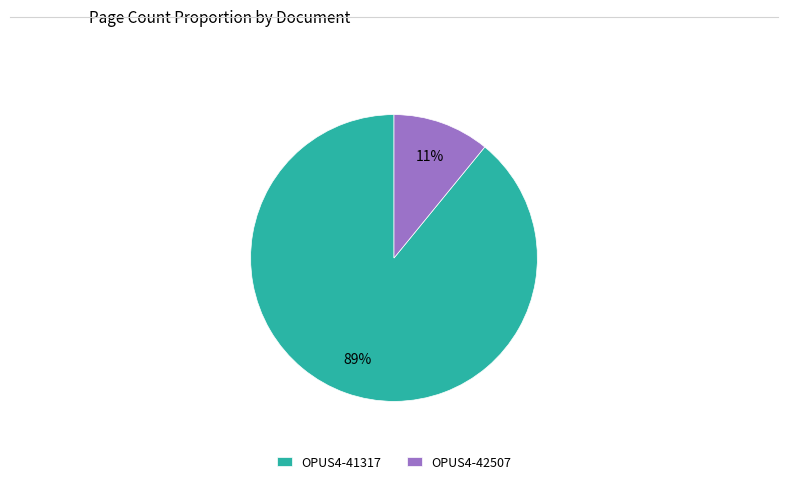

Is the sum of OPUS4-41317 and OPUS4-42507 greater than half?

Yes